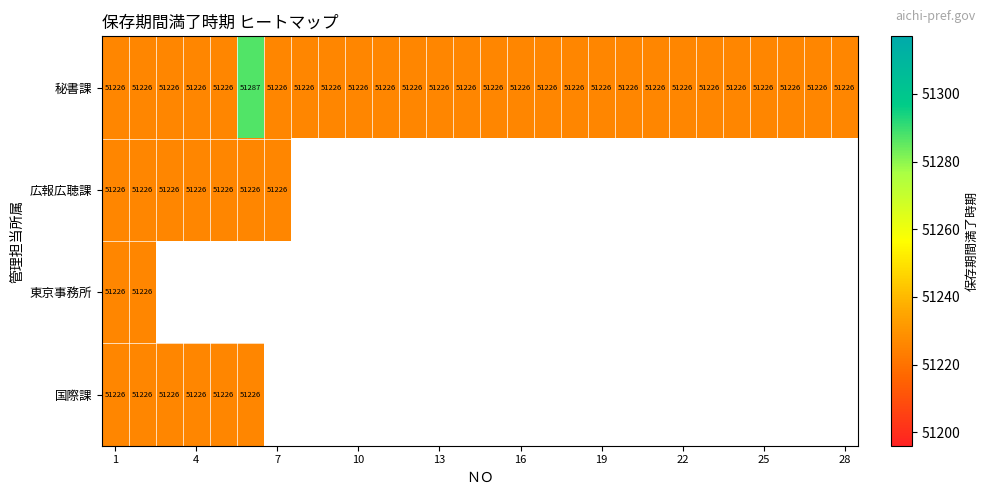

What is the difference between the maximum and minimum values in the 秘書課 series?

61